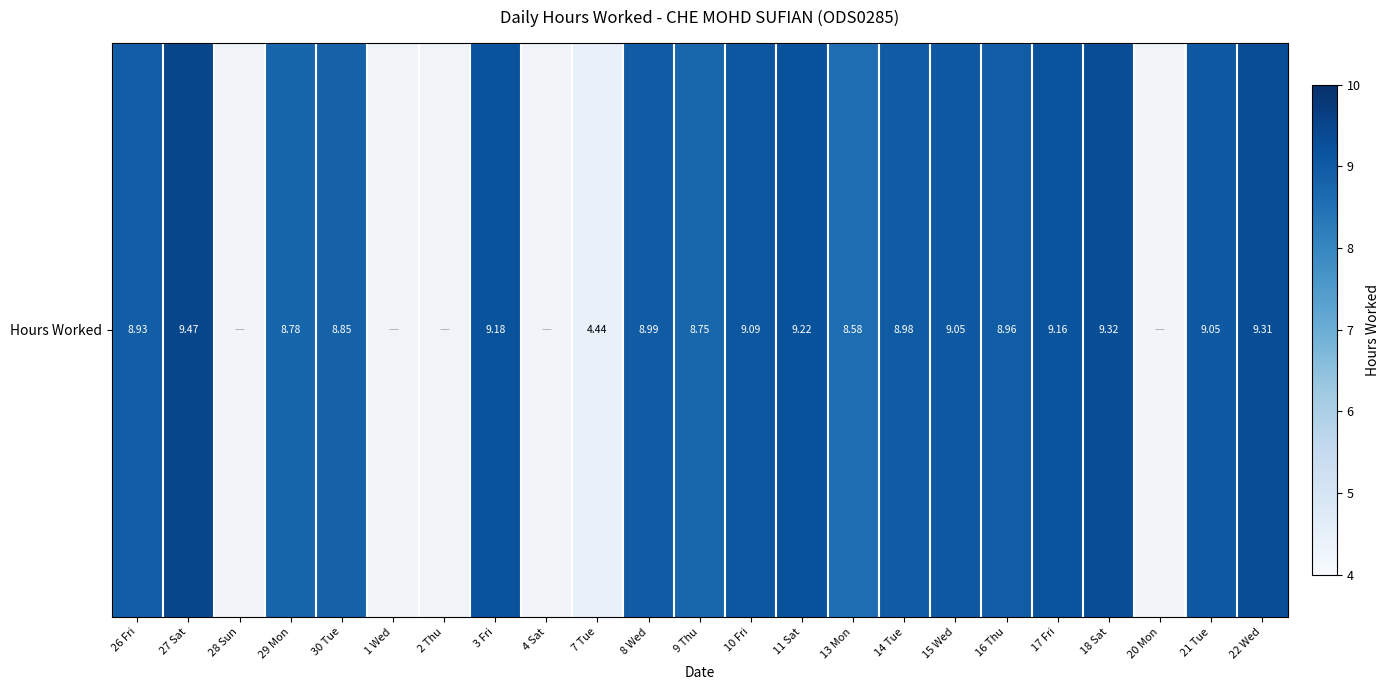

Reading left to right, transcribe all the data shown in this chart.

26 Fri=8.9	27 Sat=9.5	28 Sun=0.0	29 Mon=8.8	30 Tue=8.8	1 Wed=0.0	2 Thu=0.0	3 Fri=9.2	4 Sat=0.0	7 Tue=4.4	8 Wed=9.0	9 Thu=8.8	10 Fri=9.1	11 Sat=9.2	13 Mon=8.6	14 Tue=9.0	15 Wed=9.1	16 Thu=9.0	17 Fri=9.2	18 Sat=9.3	20 Mon=0.0	21 Tue=9.1	22 Wed=9.3